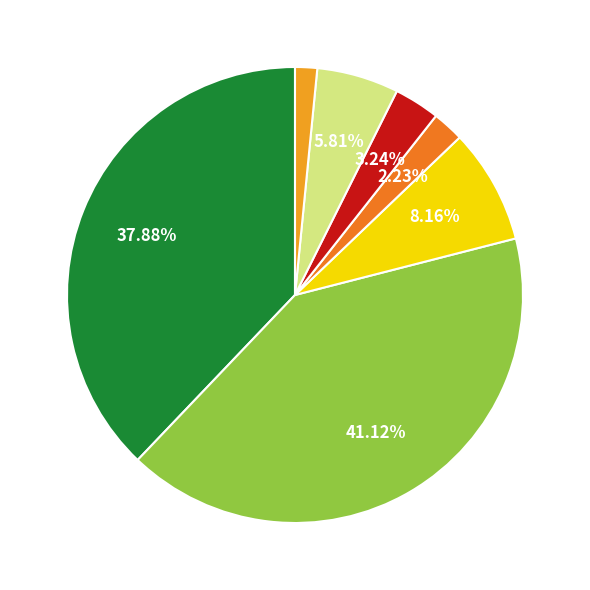

Does any single category account for the majority?

No